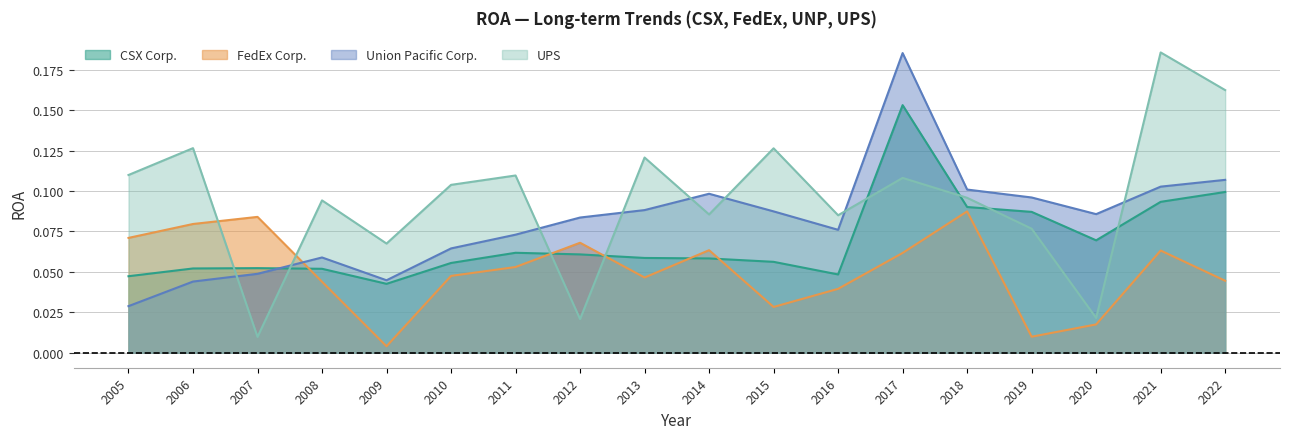

Is the value of Union Pacific Corp. at 2015 greater than the value of CSX Corp. at 2021?

No